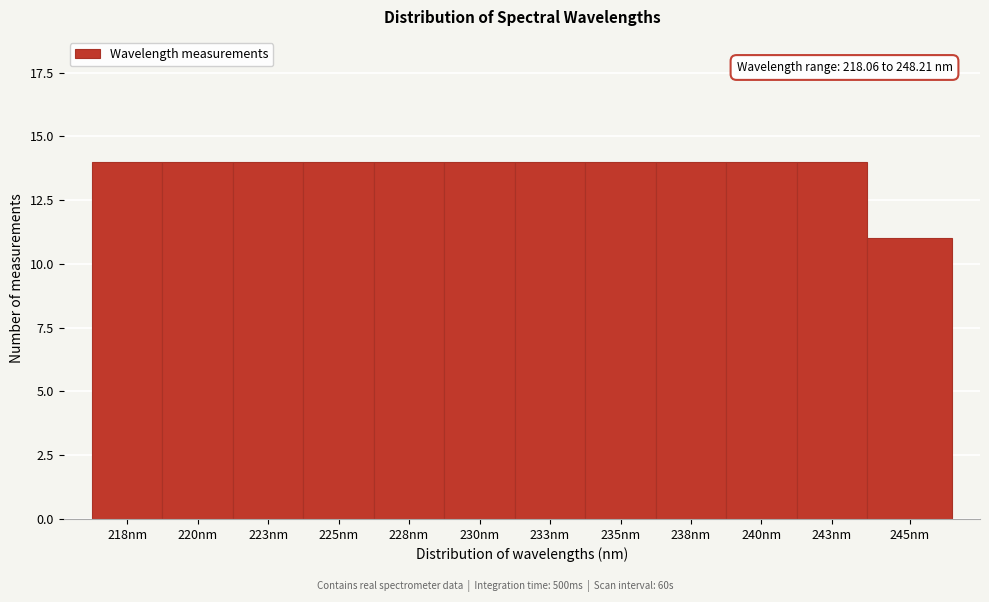

Reading left to right, transcribe all the data shown in this chart.

14	14	14	14	14	14	14	14	14	14	14	11